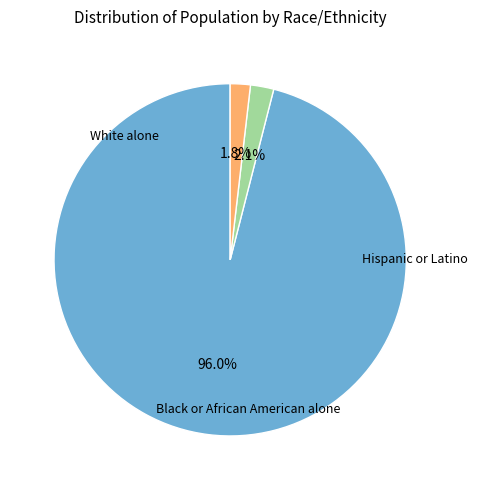

Is there a majority slice in this chart?

Yes